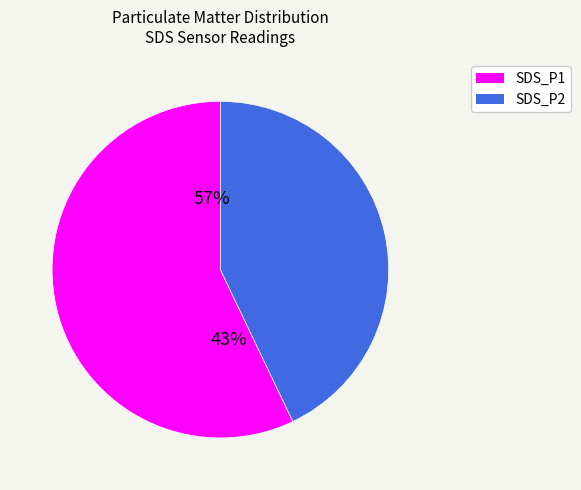

Do 9 and 5 together represent more than half of the pie?

No